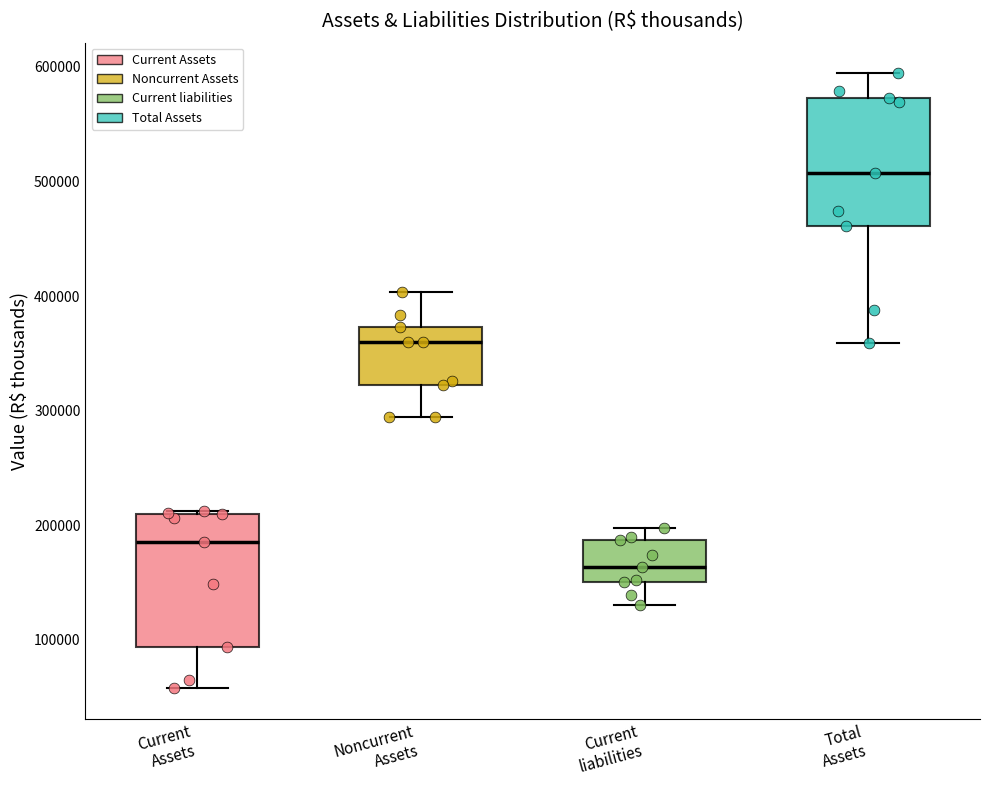

Where does the upper whisker of the box for Noncurrent Assets end on the y-axis? The values are not printed on the chart, so give them approximately, as read against the axis.

400000